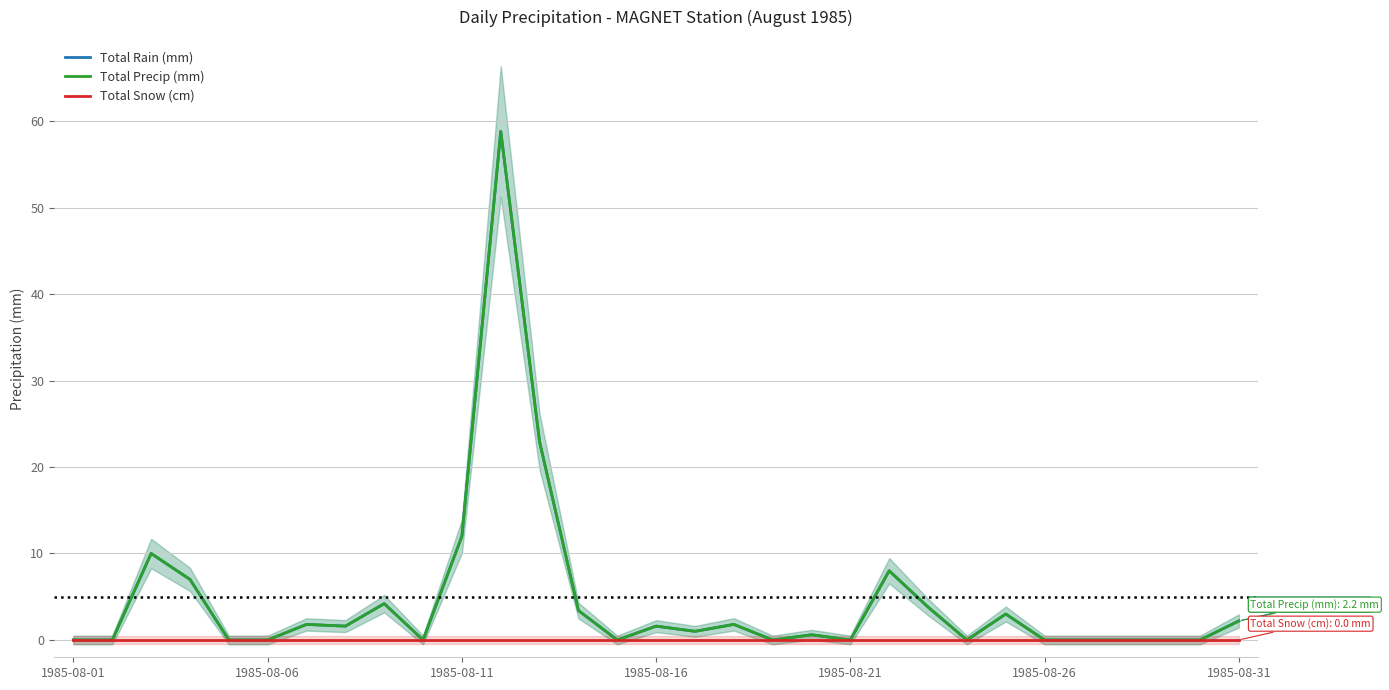

Reading right to left, transcribe all the data shown in this chart.

Total Rain (mm): 2.2	0.0	0.0	0.0	0.0	0.0	3.0	0.0	3.8	8.0	0.0	0.6	0.0	1.8	1.0	1.6	0.0	3.4	22.9	58.8	12.0	0.0	4.2	1.6	1.8	0.0	0.0	7.0	10.0	0.0	0.0
Total Precip (mm): 2.2	0.0	0.0	0.0	0.0	0.0	3.0	0.0	3.8	8.0	0.0	0.6	0.0	1.8	1.0	1.6	0.0	3.4	22.9	58.8	12.0	0.0	4.2	1.6	1.8	0.0	0.0	7.0	10.0	0.0	0.0
Total Snow (cm): 0.0	0.0	0.0	0.0	0.0	0.0	0.0	0.0	0.0	0.0	0.0	0.0	0.0	0.0	0.0	0.0	0.0	0.0	0.0	0.0	0.0	0.0	0.0	0.0	0.0	0.0	0.0	0.0	0.0	0.0	0.0